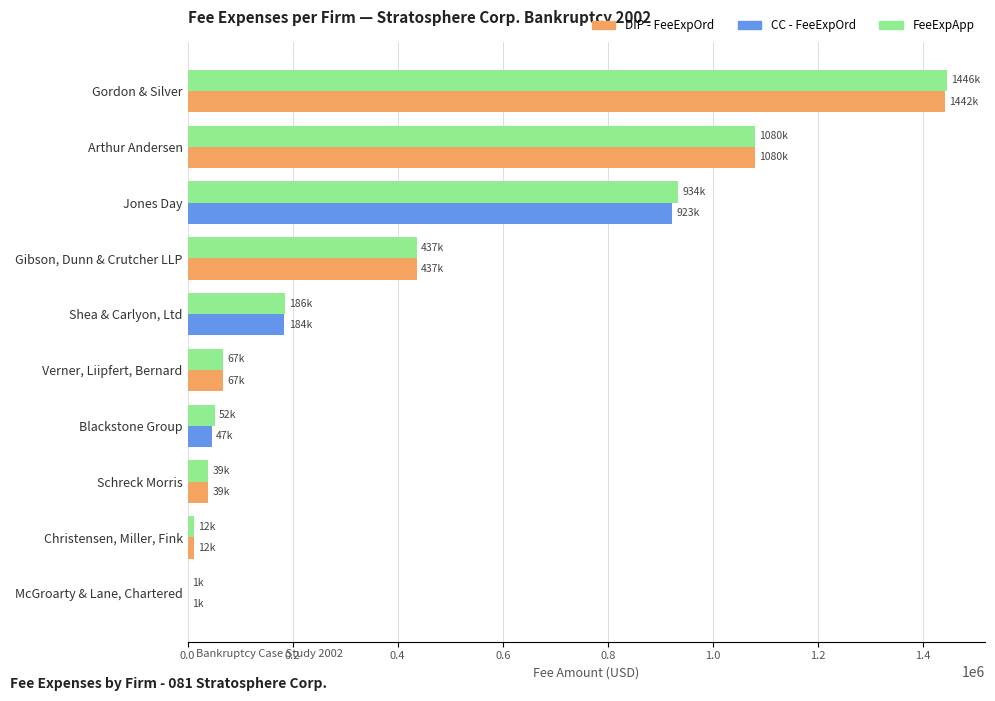

What is the greatest value displayed?

1445752